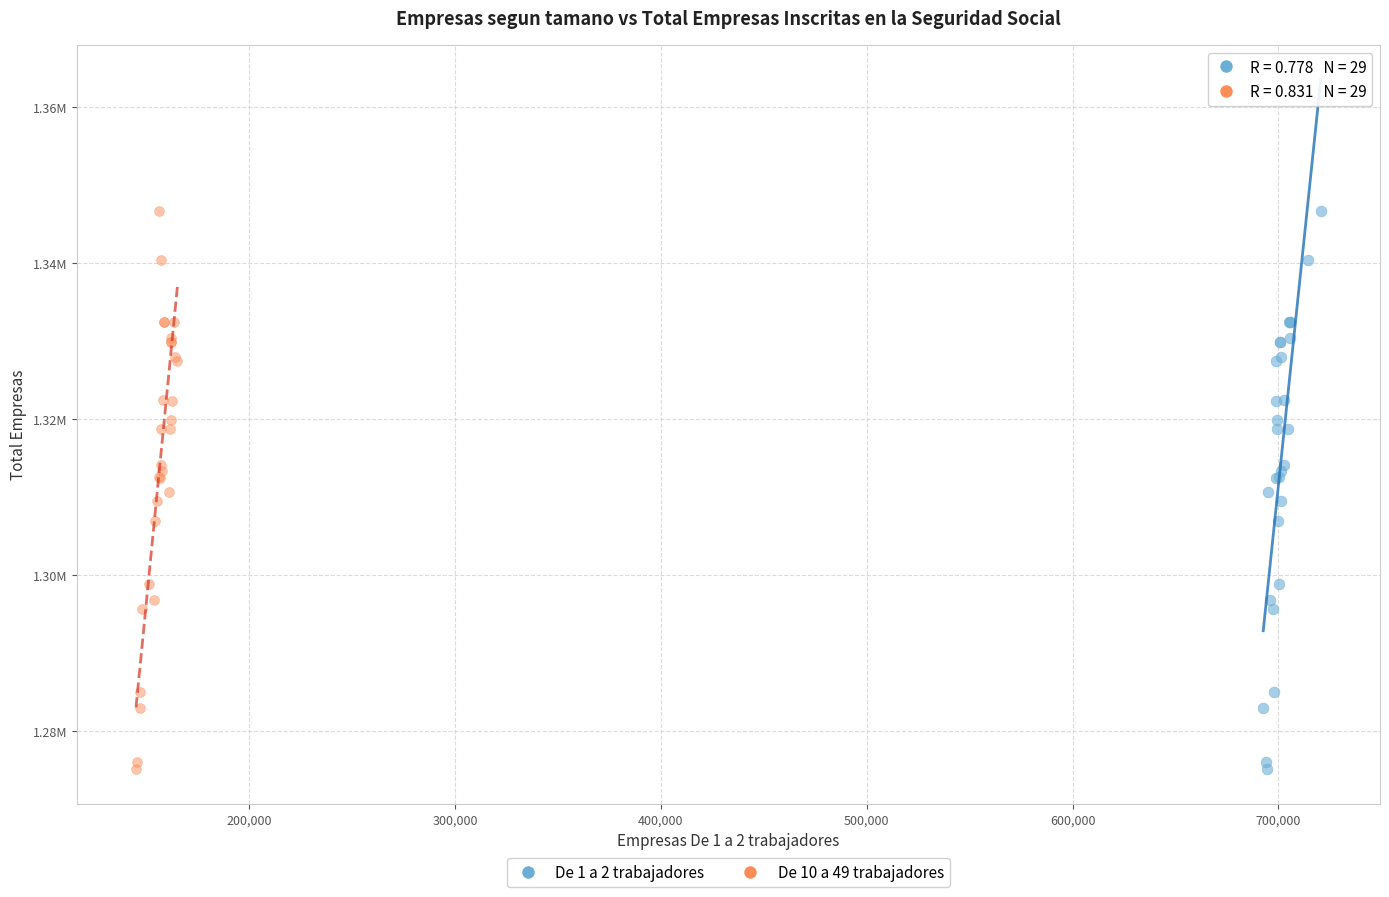

What are all the series names shown in the legend?

De 1 a 2 trabajadores, De 10 a 49 trabajadores